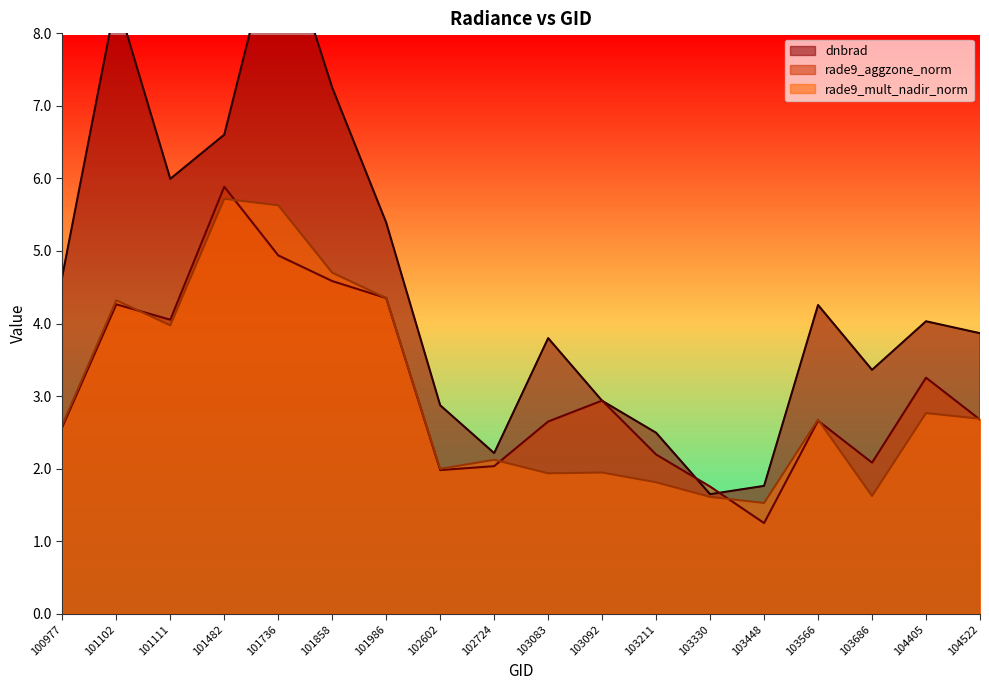

What is the difference between the dnbrad values at 100977 and 103092?

1.7